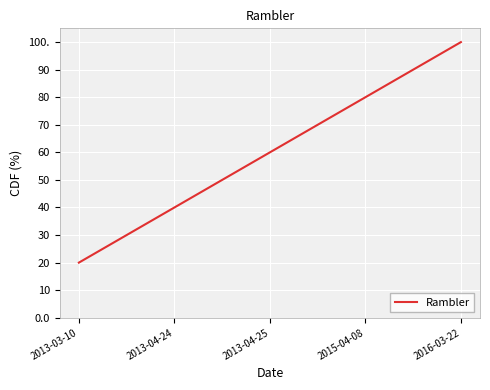

Read the value at 2015-04-08, to the nearest 5.

80